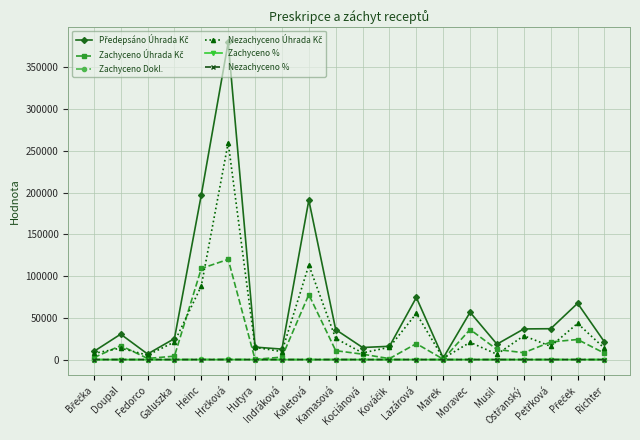

At which category is the sum across all series the highest?

Hrčková